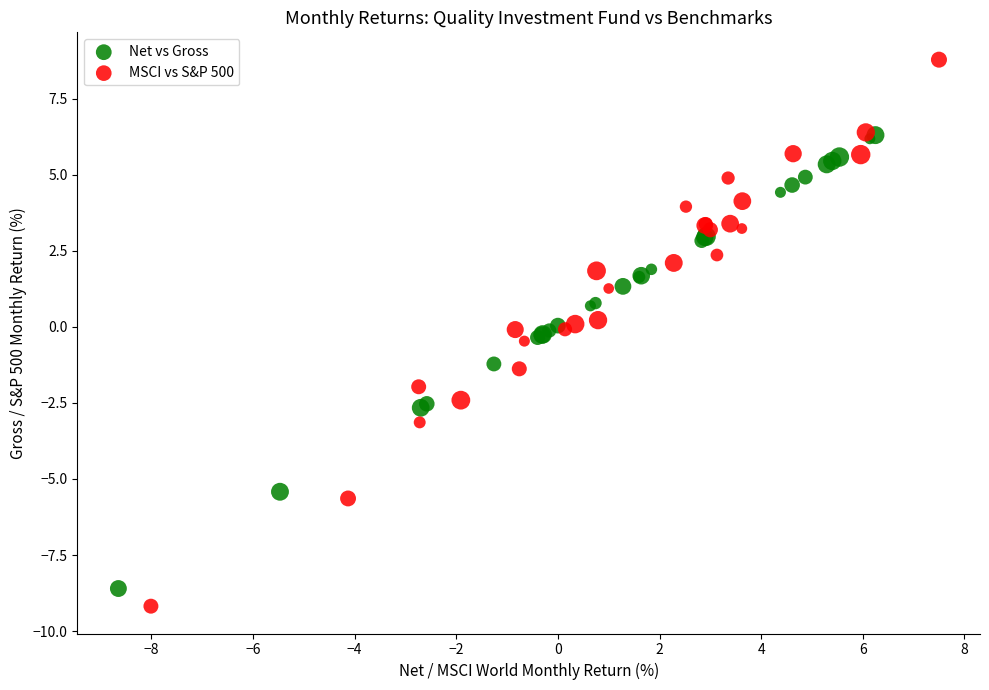

What are all the series names shown in the legend?

Net vs Gross, MSCI vs S&P 500